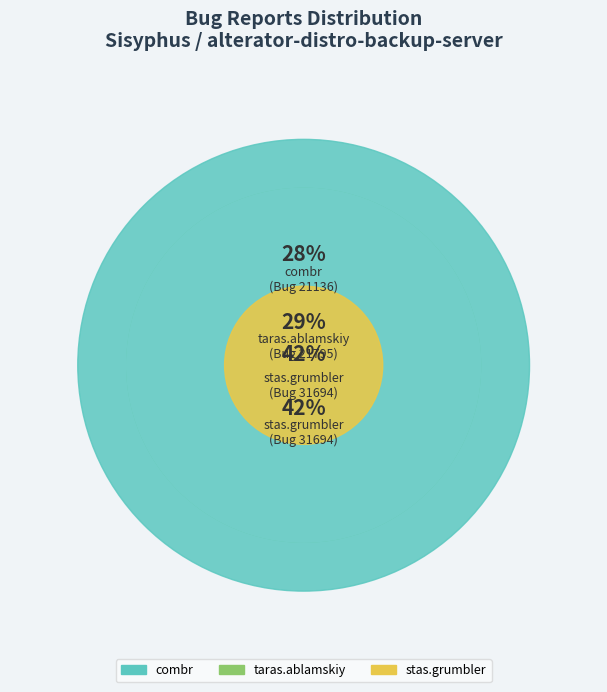

What percentage do stas.grumbler and combr together represent?

70.8%